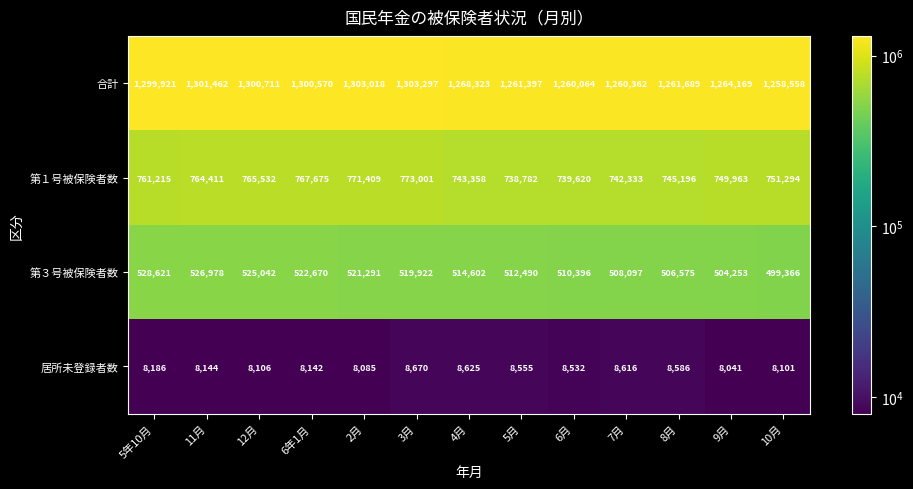

The 合計 series shows 692398 at 10月. True or false?

False